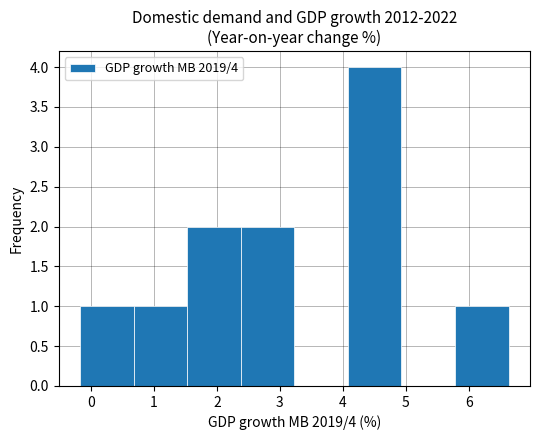

Which range on the x-axis has the tallest bar?

4.08 to 4.93